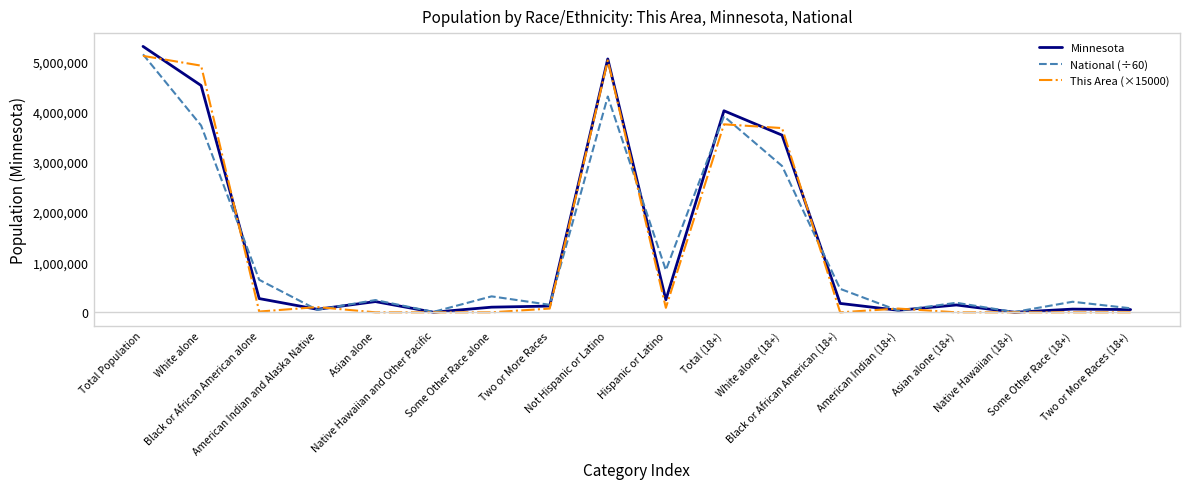

Does the chart have visible grid lines?

No